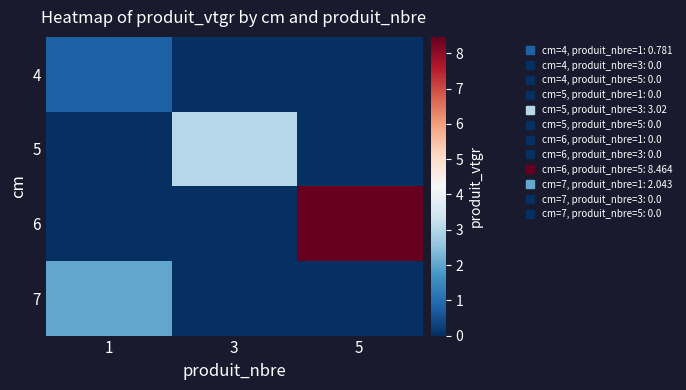

Between 1 and 5, which series saw the biggest shift?

6